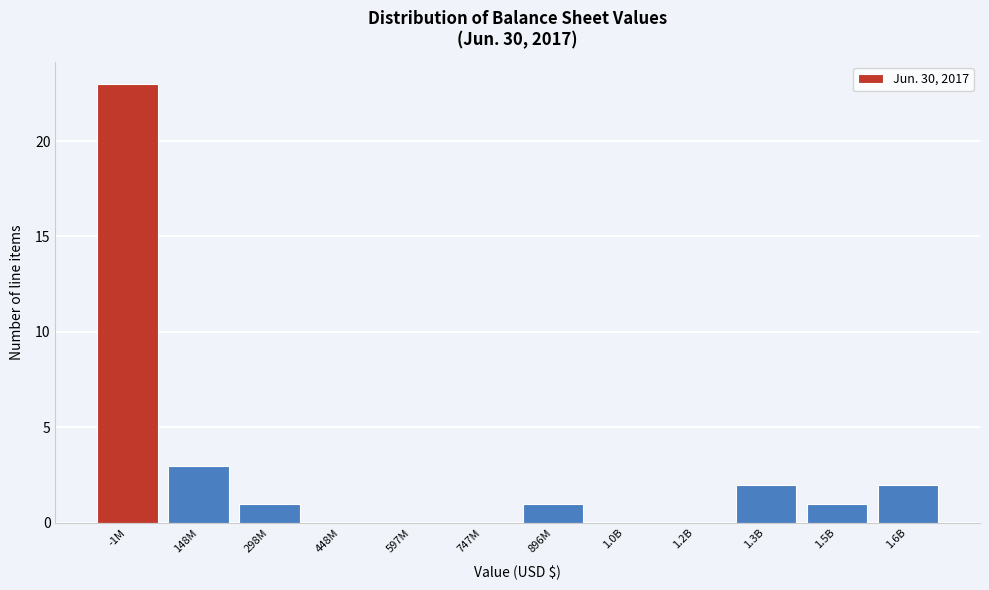

Reading left to right, extract all data points from this chart.

-1M=23	148M=3	298M=1	448M=0	597M=0	747M=0	896M=1	1.0B=0	1.2B=0	1.3B=2	1.5B=1	1.6B=2